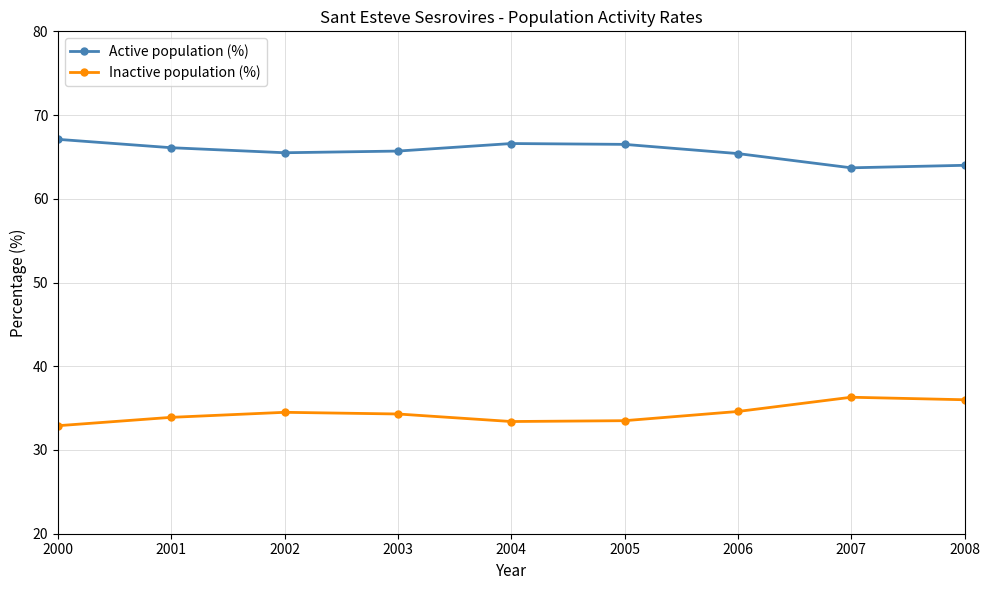

Which category has the highest value across all series?

2000